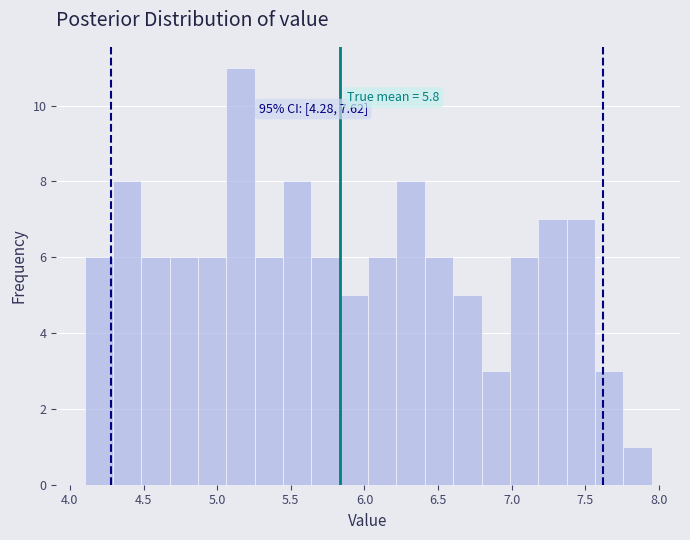

Read against the x-axis, roughly where is the centre of the tallest bar?

5.15